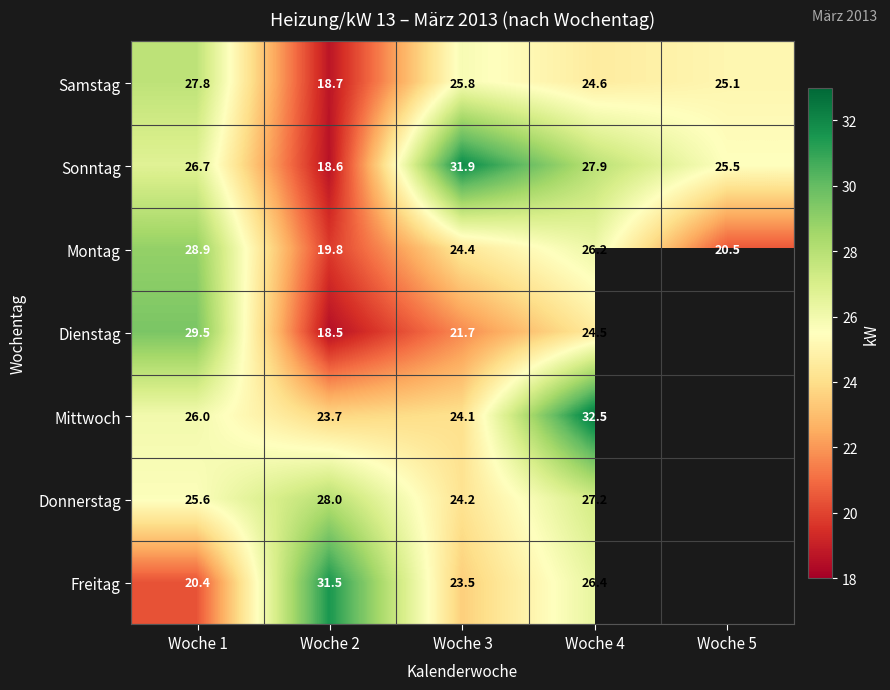

What is the total value across all series at Woche 1?

184.9